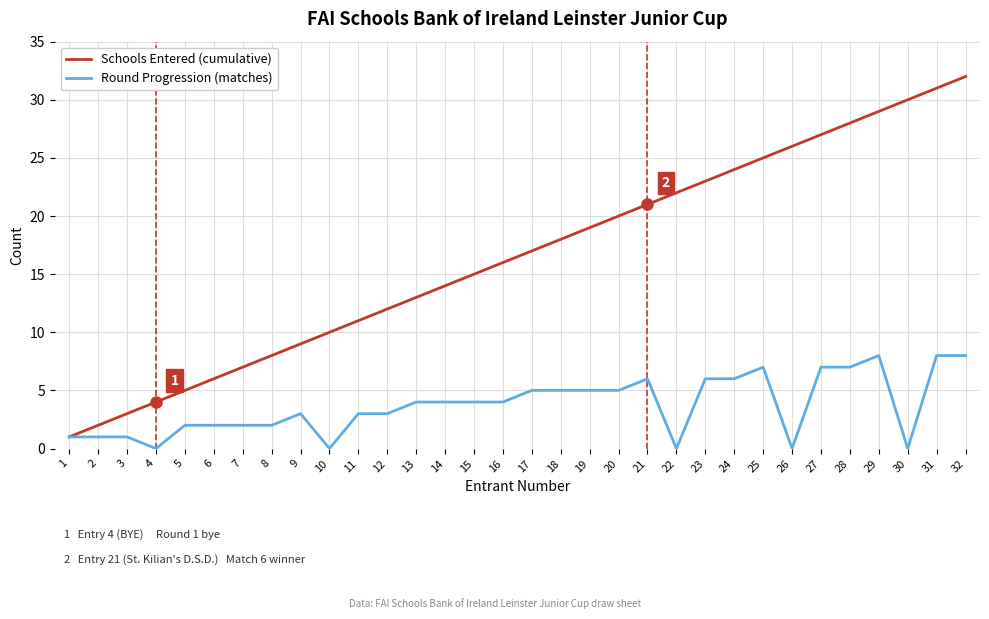

The Schools Entered (cumulative) series shows 6 at 19. True or false?

False